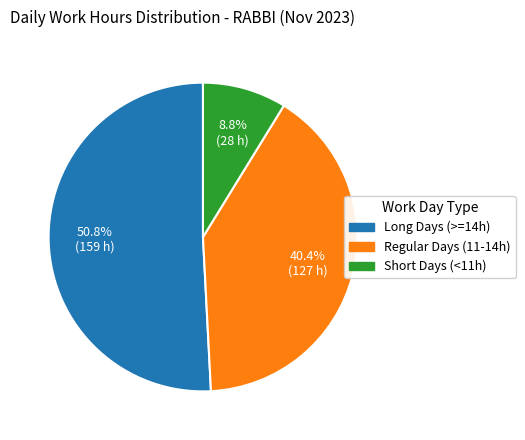

Is there any slice that represents more than half of the pie?

Yes